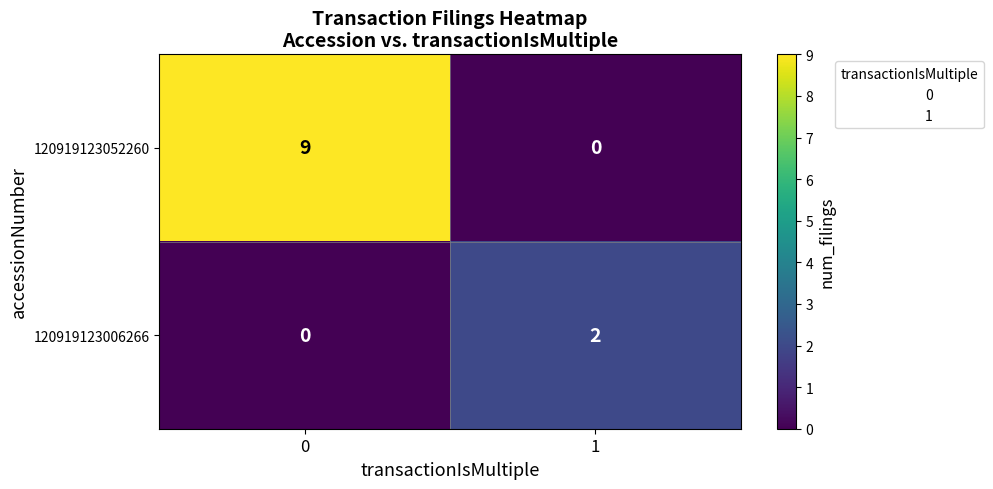

Which series has the largest total across all categories?

120919123052260